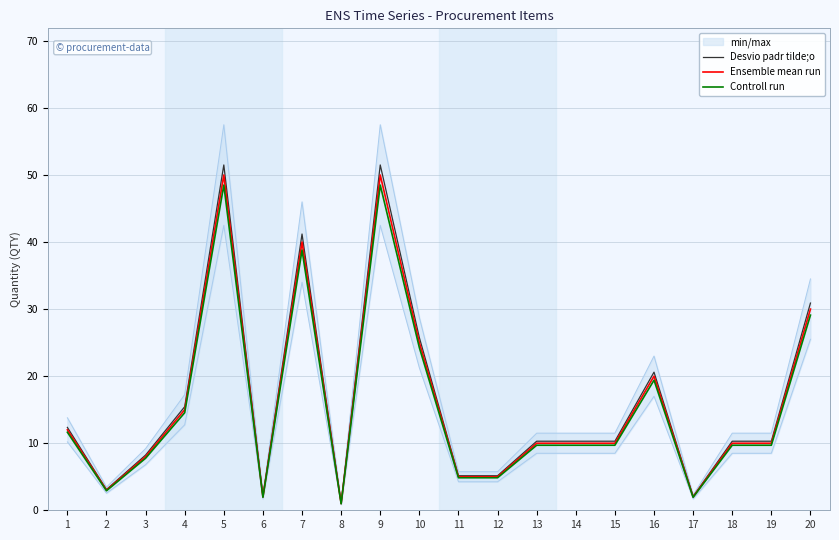

Which series changed the most between 10 and 16?

Desvio padr tilde;o